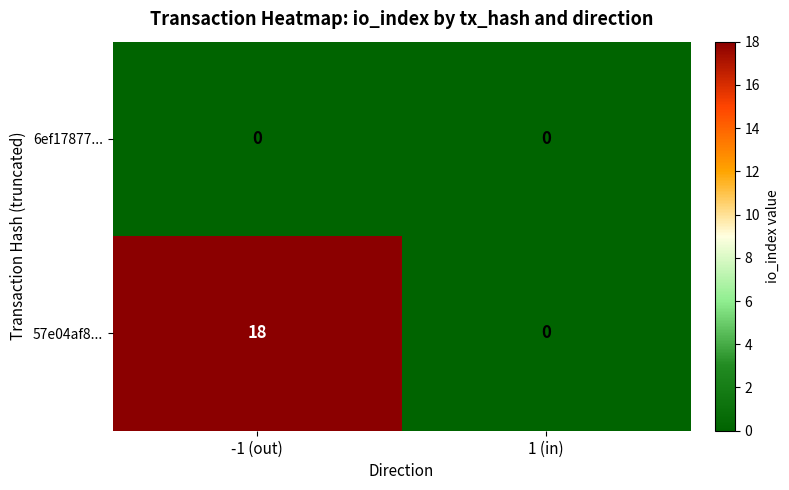

Which series changed the most between -1 (out) and 1 (in)?

57e04af8...